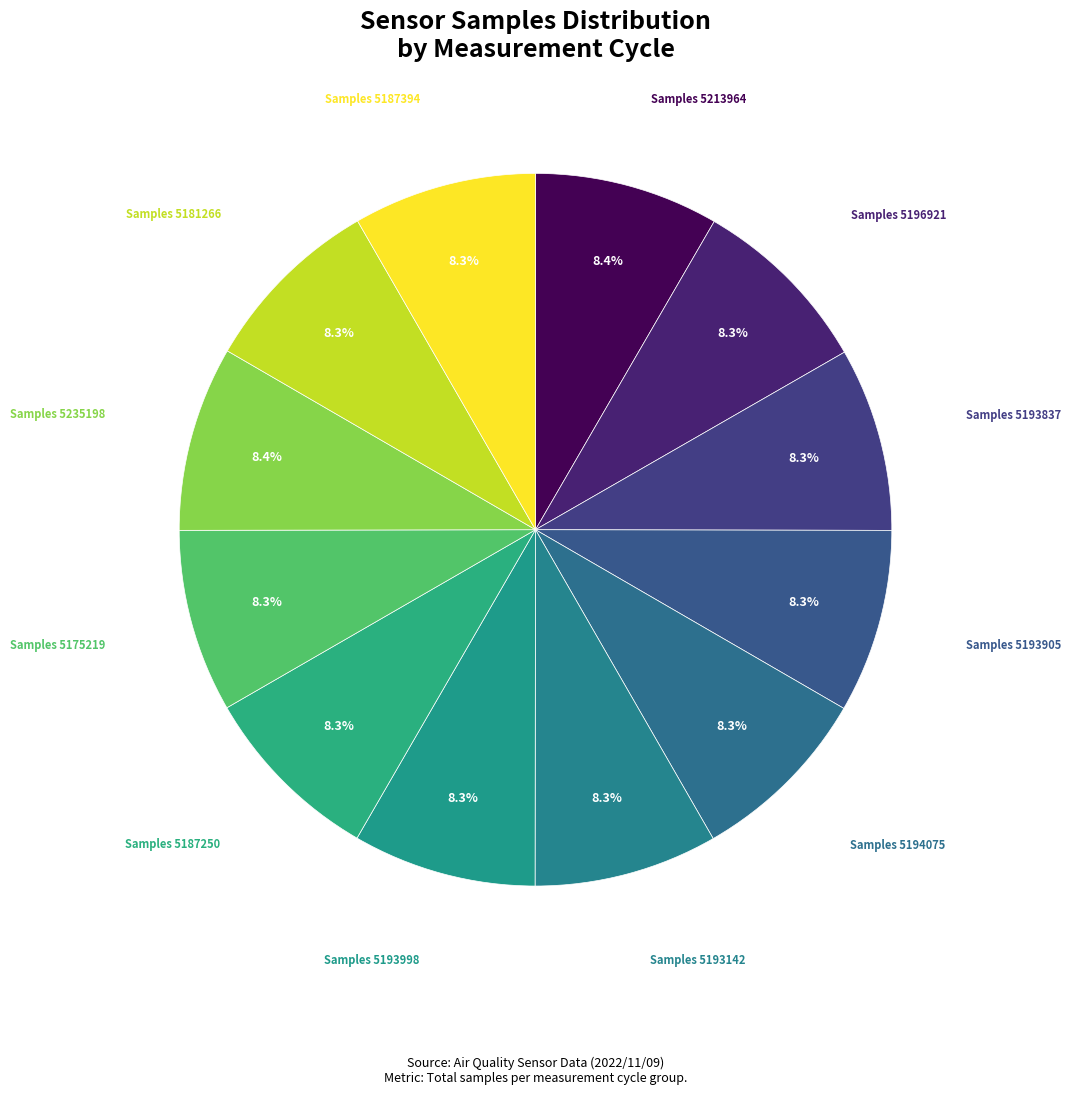

Is Samples 5187250 the majority of the pie?

No